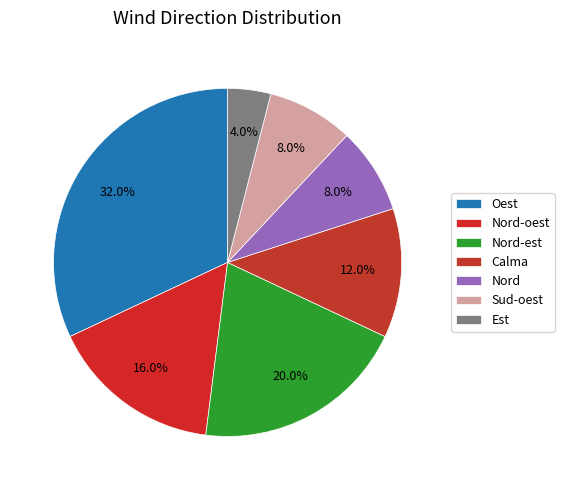

True or false: Calma accounts for 12% of the total.

True